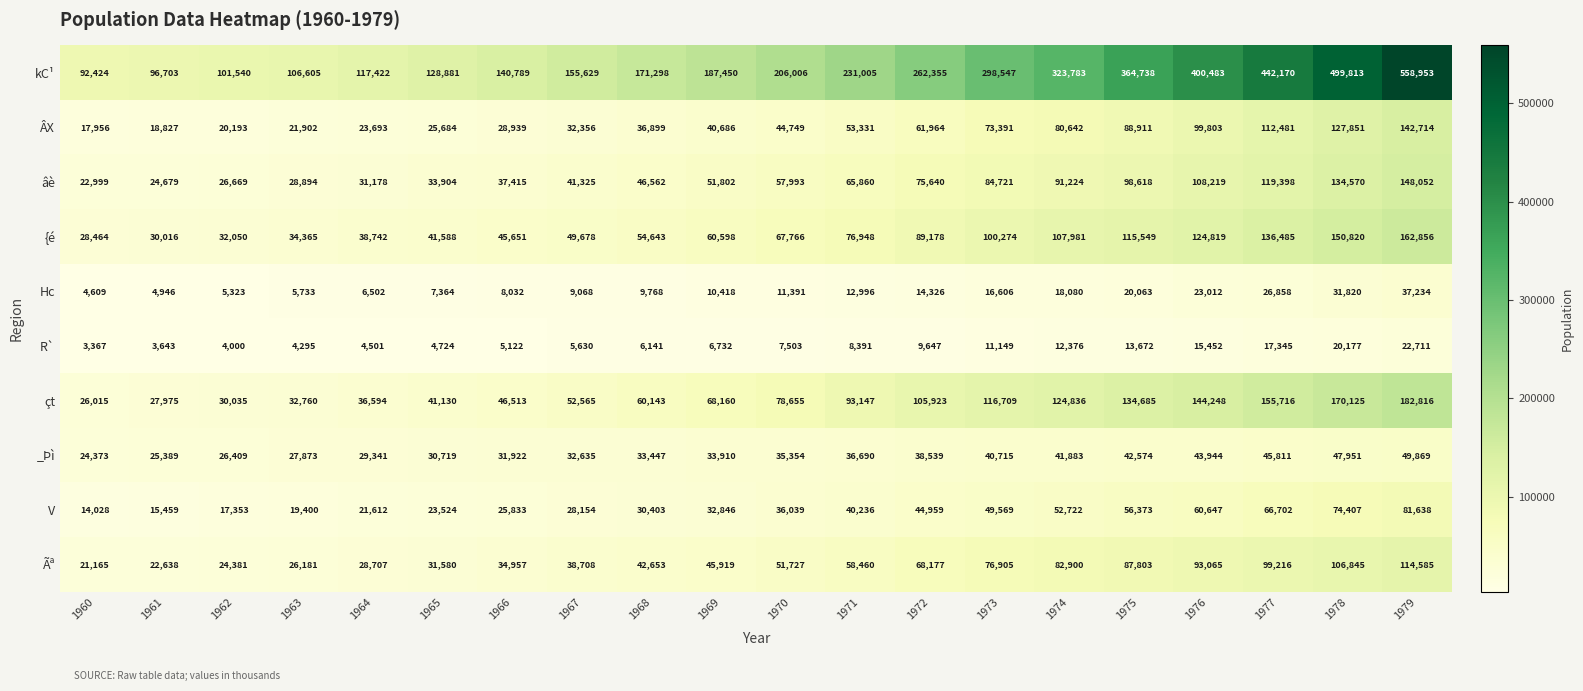

Where is çt nearest to the value 104415?

1972